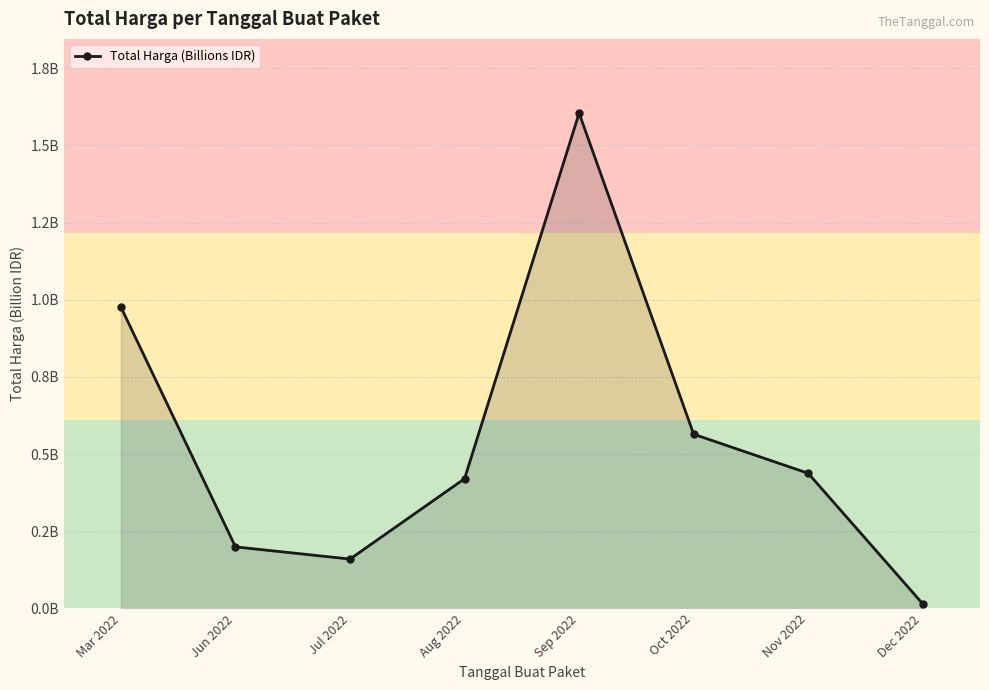

Does the chart have visible grid lines?

Yes